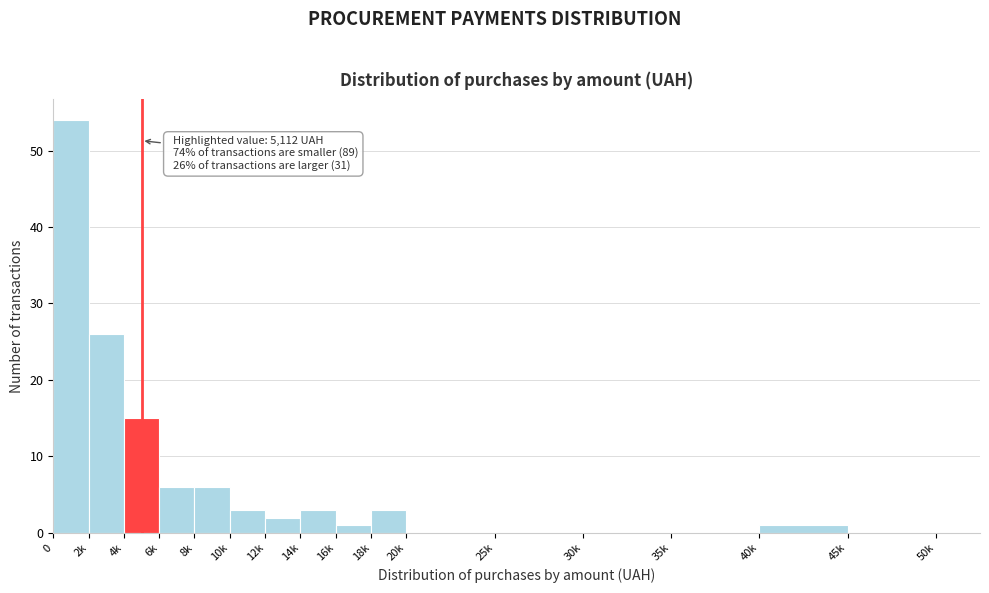

Reading left to right, transcribe all the data shown in this chart.

0=54	2k=26	4k=15	6k=6	8k=6	10k=3	12k=2	14k=3	16k=1	18k=3	20k=0	25k=0	30k=0	35k=0	40k=1	45k=0